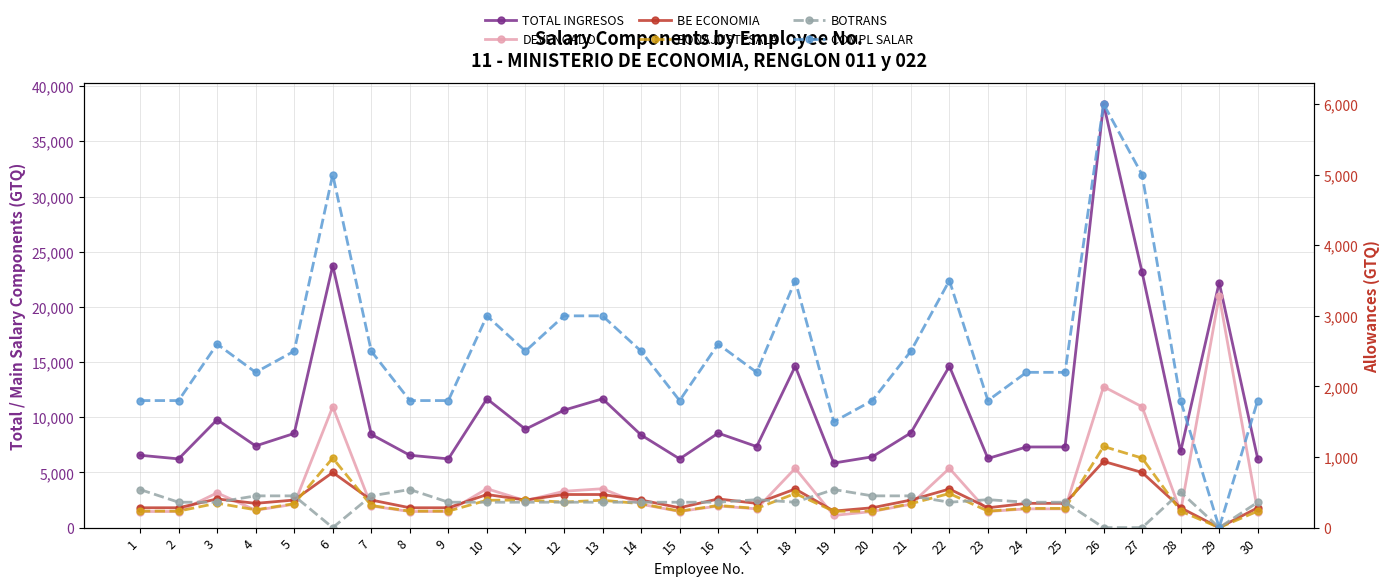

What is the sum of the COMPL SALAR values at 17 and 23?

4000.0